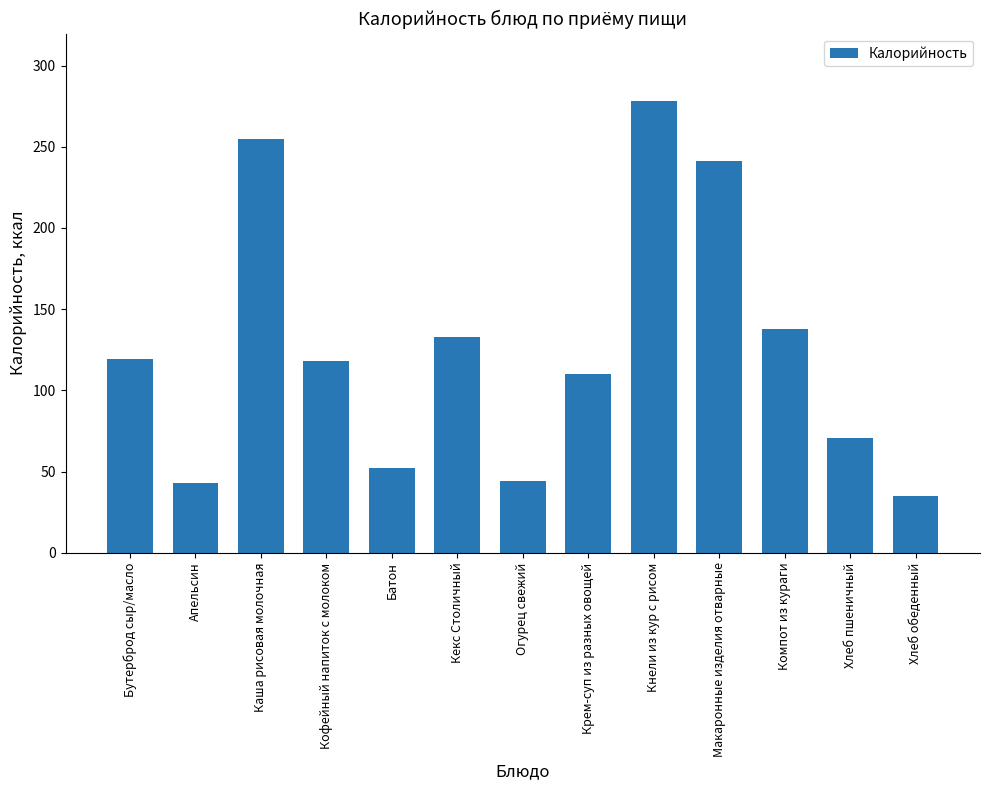

The chart shows a value of 59.9 at Апельсин. True or false?

False